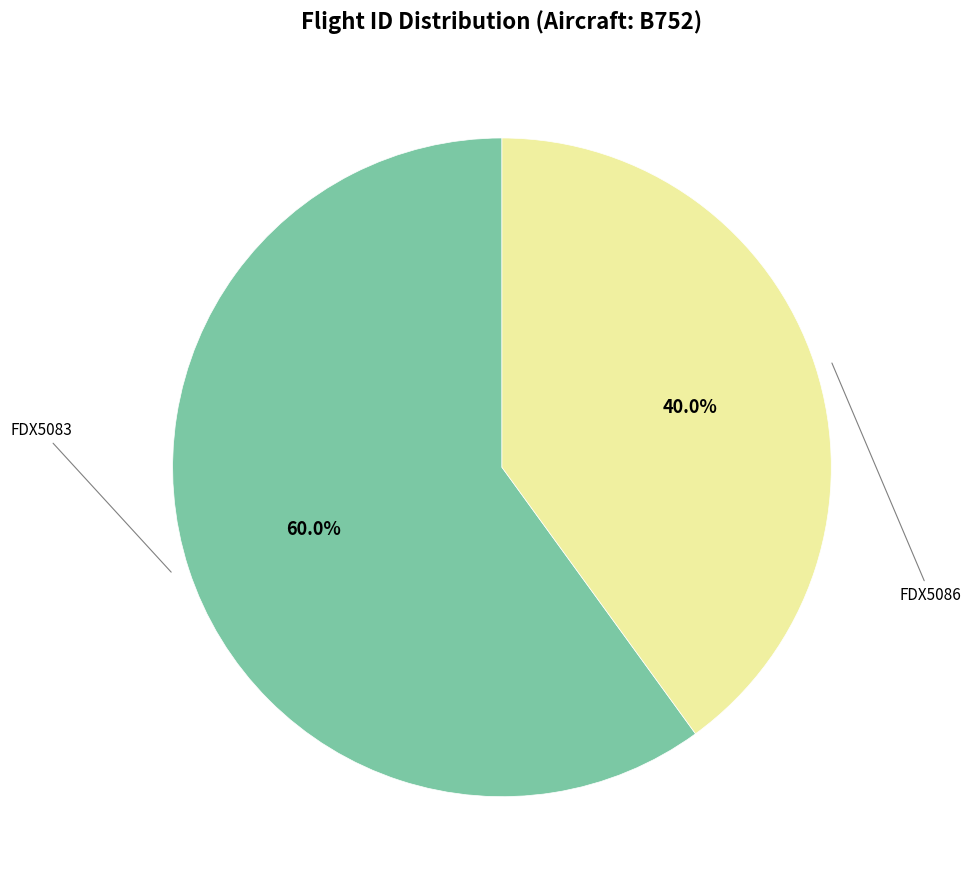

How many segments does this pie chart have?

2